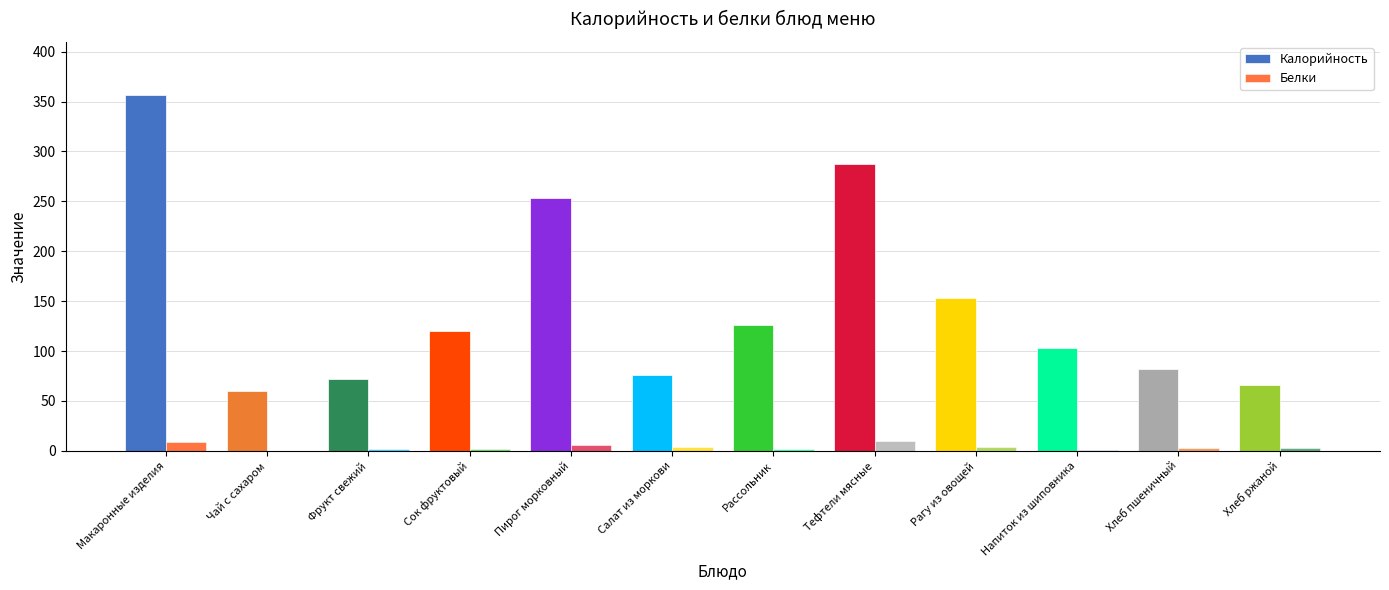

Which series has the widest spread of values?

Калорийность